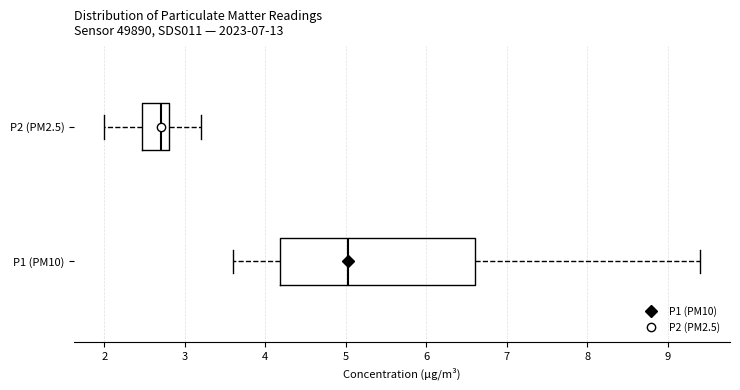

Reading bottom to top, transcribe this box plot: for each box, give where its median line is, the range the box spans, and where its two whiskers end, as read against the x-axis. The values are not printed on the chart, so give them approximately, as read against the axis.

P1 (PM10): median 5.0, box 4.2 to 6.6, whiskers 3.6 to 9.4
P2 (PM2.5): median 2.7, box 2.5 to 2.8, whiskers 2.0 to 3.2